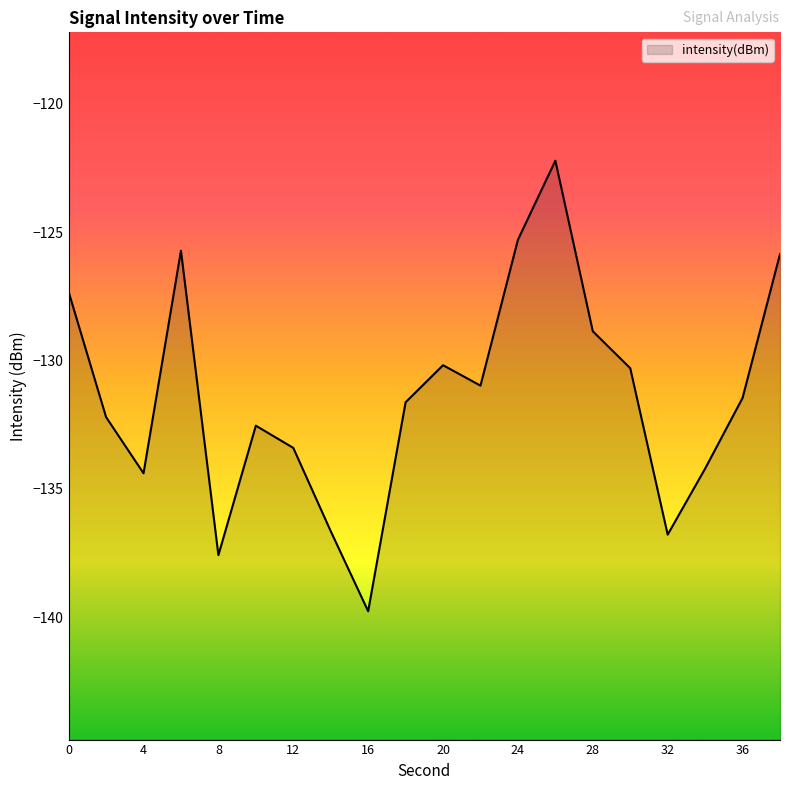

Count the number of categories in the chart.

20